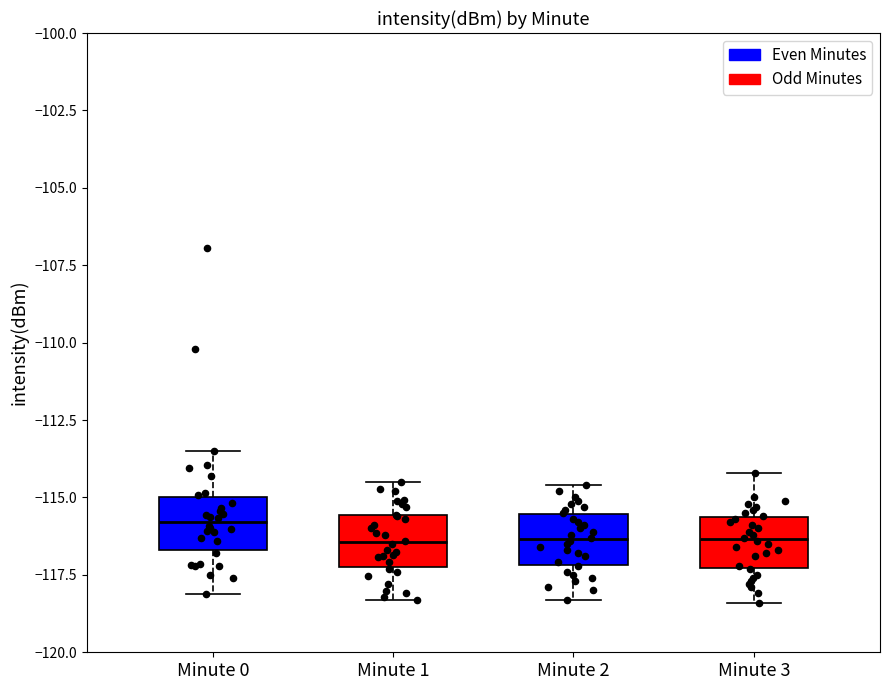

Reading left to right, read every box against the y-axis: the position of its median line, the range the box covers, and the ends of its whiskers. The values are not printed on the chart, so give them approximately, as read against the axis.

Minute 0: median -116.0, box -116.5 to -115.0, whiskers -118.0 to -113.5
Minute 1: median -116.5, box -117.0 to -115.5, whiskers -118.5 to -114.5
Minute 2: median -116.5, box -117.0 to -115.5, whiskers -118.5 to -114.5
Minute 3: median -116.5, box -117.5 to -115.5, whiskers -118.5 to -114.0